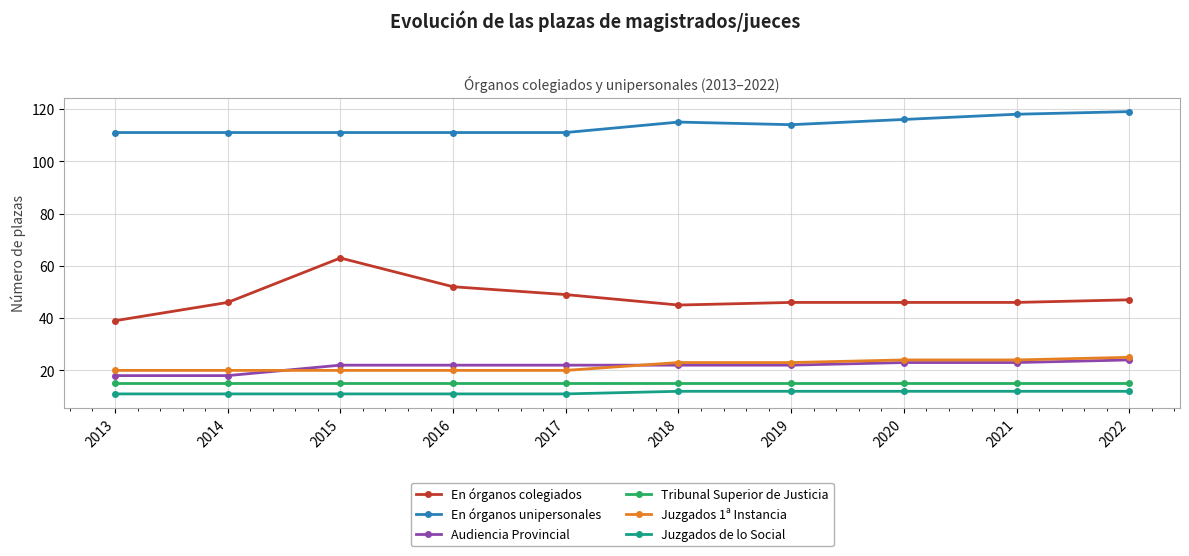

How many distinct data groups are displayed?

6